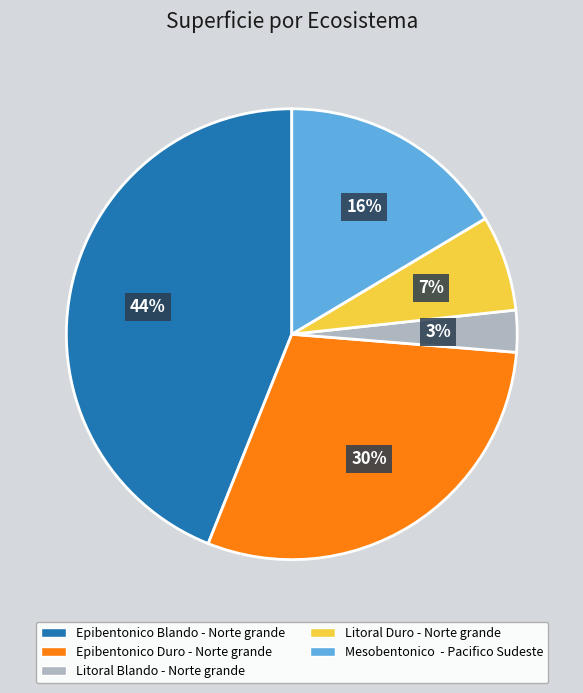

Is it true that Litoral Duro - Norte grande is 13% of the pie?

False